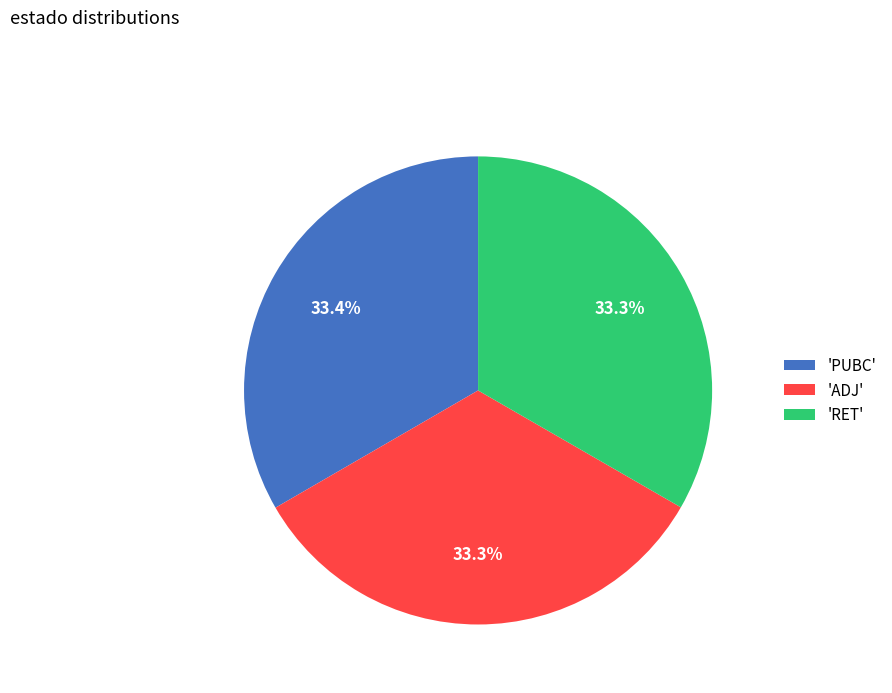

Combined, do 'ADJ' and 'PUBC' account for over 50%?

Yes